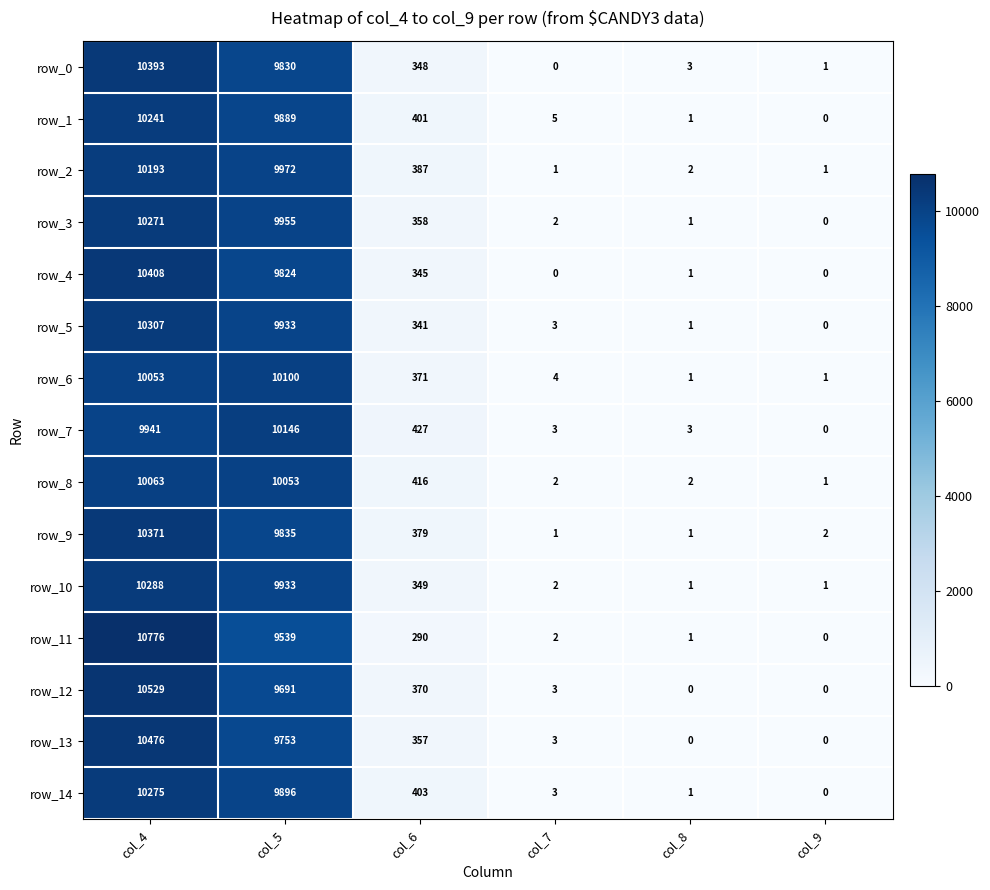

Between col_4 and col_8, which series saw the biggest shift?

row_11